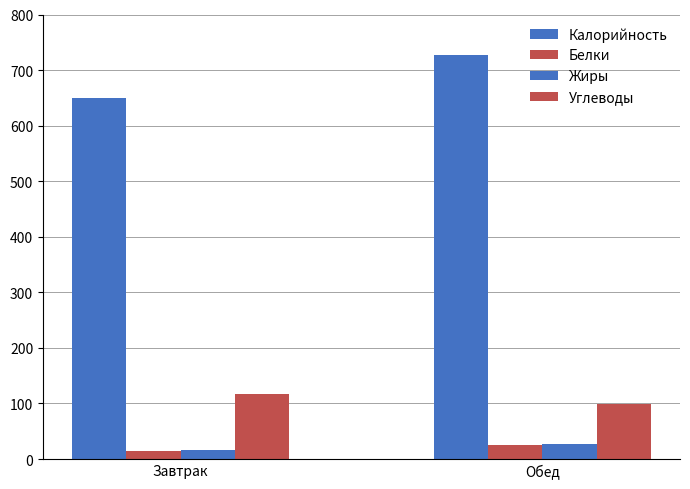

The value of Углеводы at Завтрак is 73.4. True or false?

False